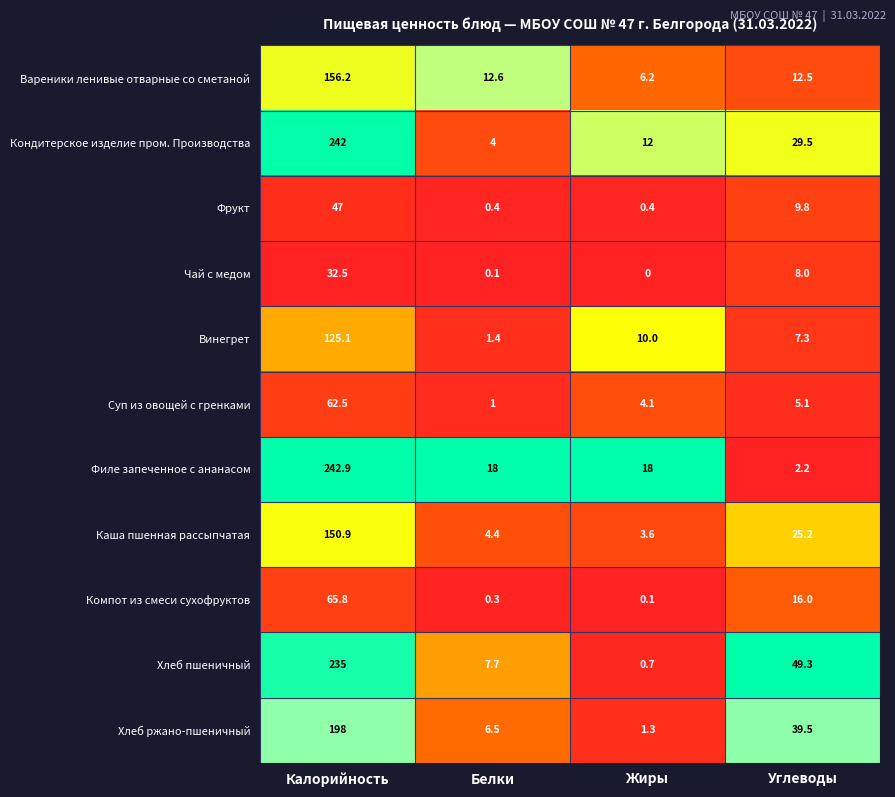

What is the lowest value of the Кондитерское изделие пром. Производства series?

4.0